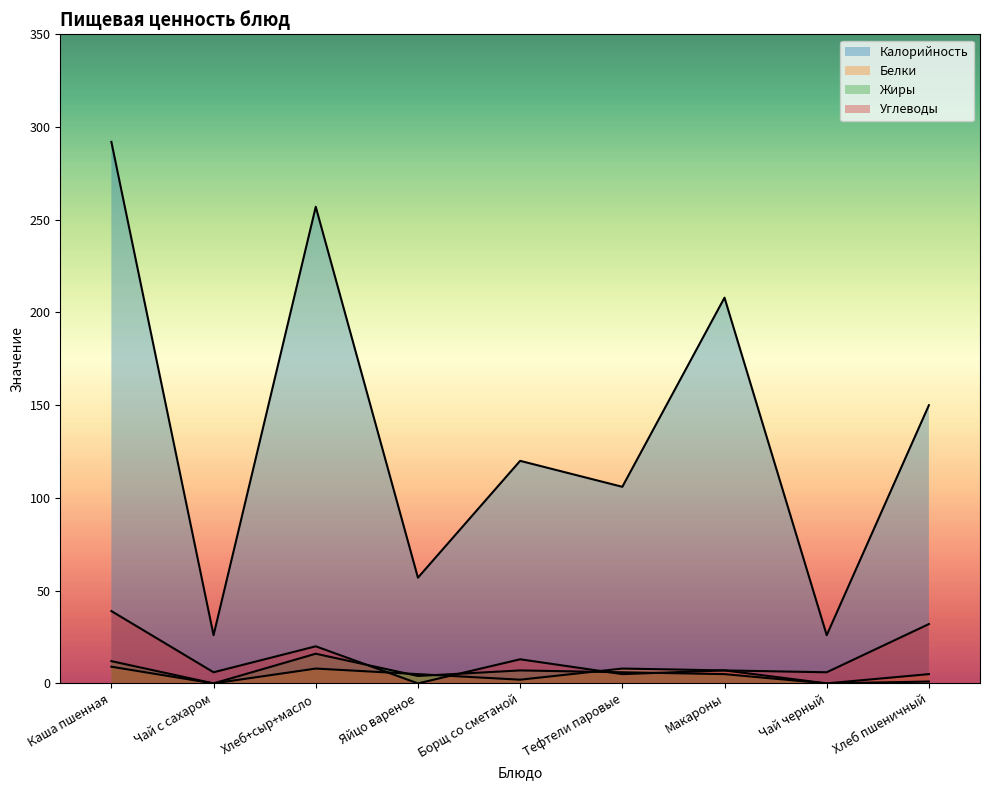

Which category has the lowest value across all series?

Чай с сахаром